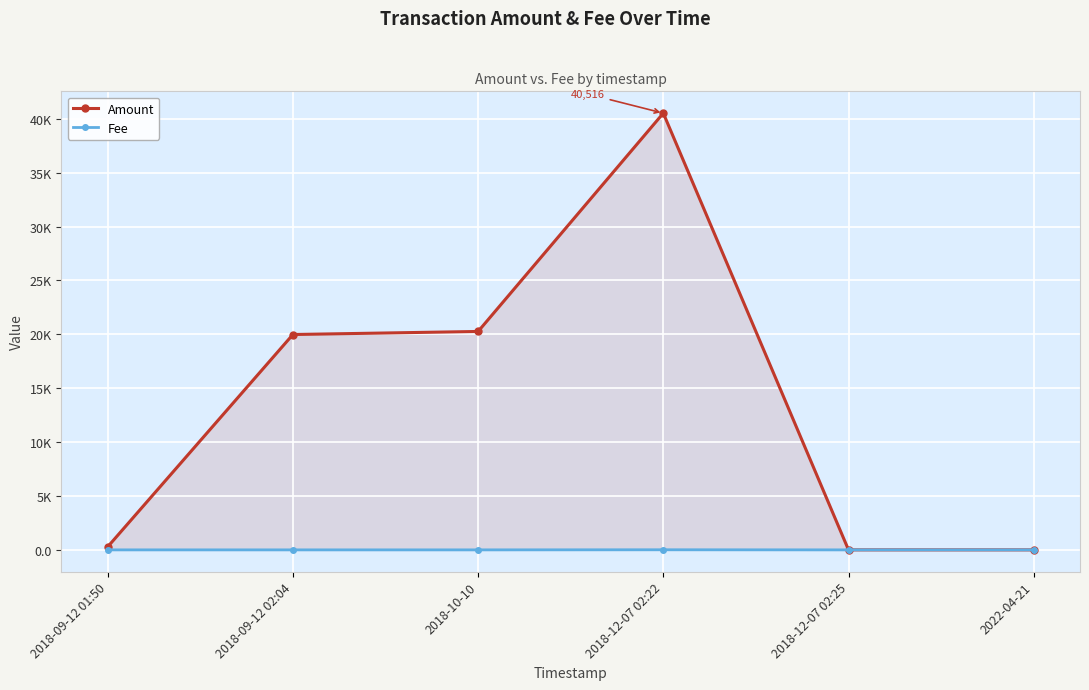

What are all the series names shown in the legend?

Amount, Fee